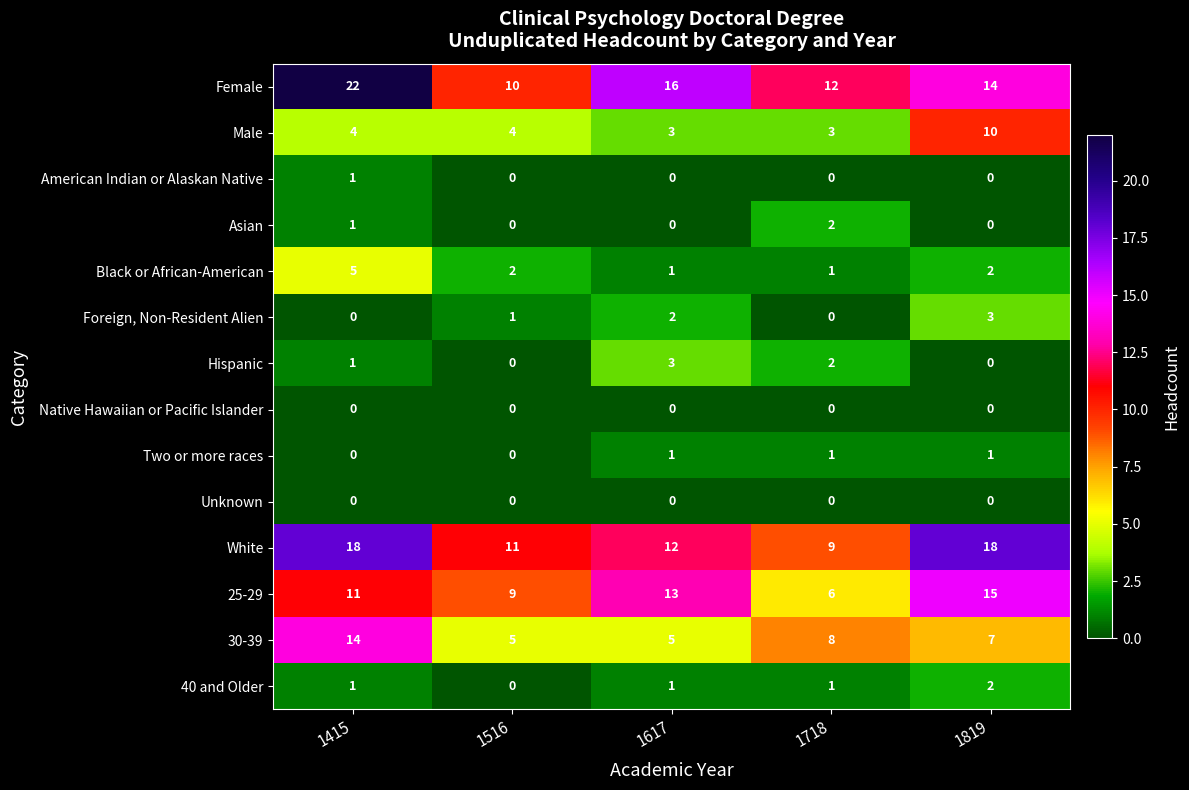

How many series are shown in this chart?

14